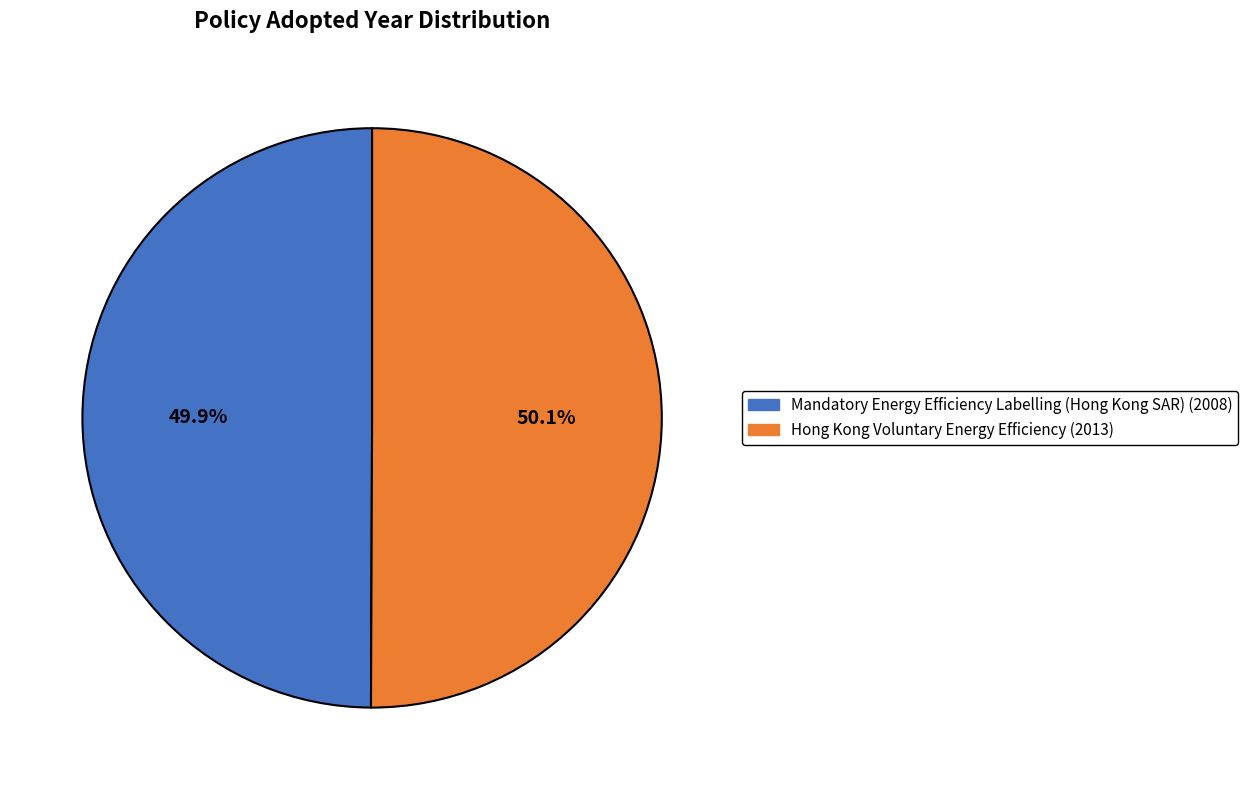

Is it true that Hong Kong Voluntary Energy Efficiency is 50% of the pie?

True